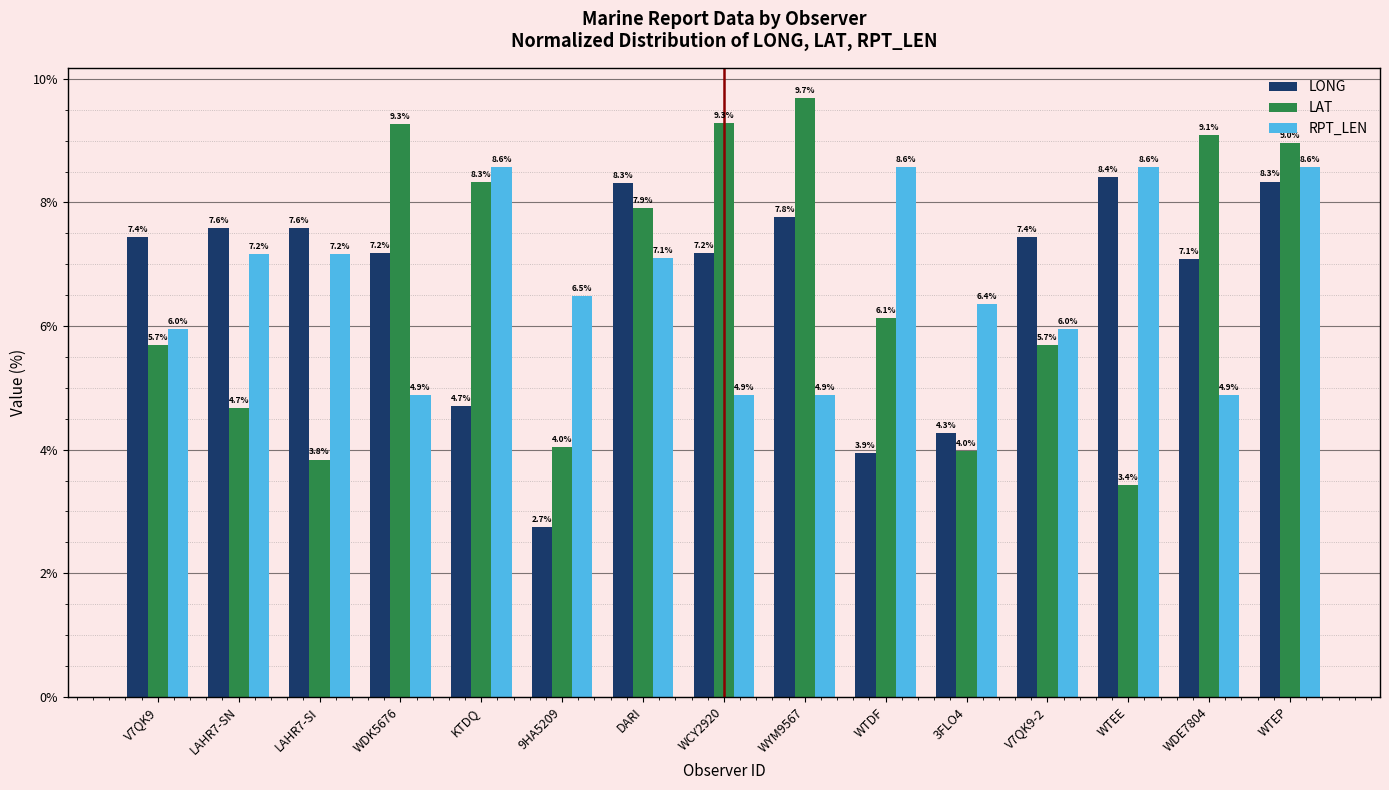

Rank the series at LAHR7-SI from highest to lowest value.

LONG, RPT_LEN, LAT